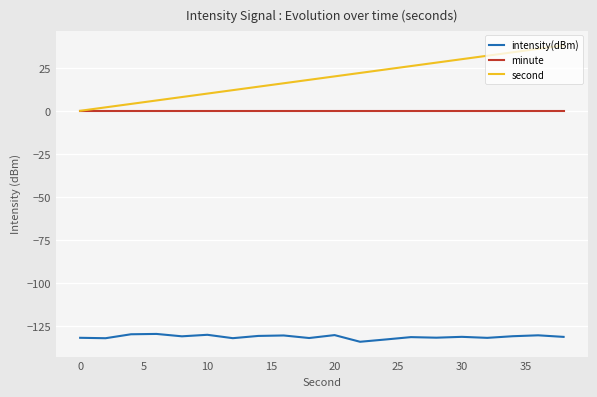

True or false: second has more than 2 interior local peaks.

False